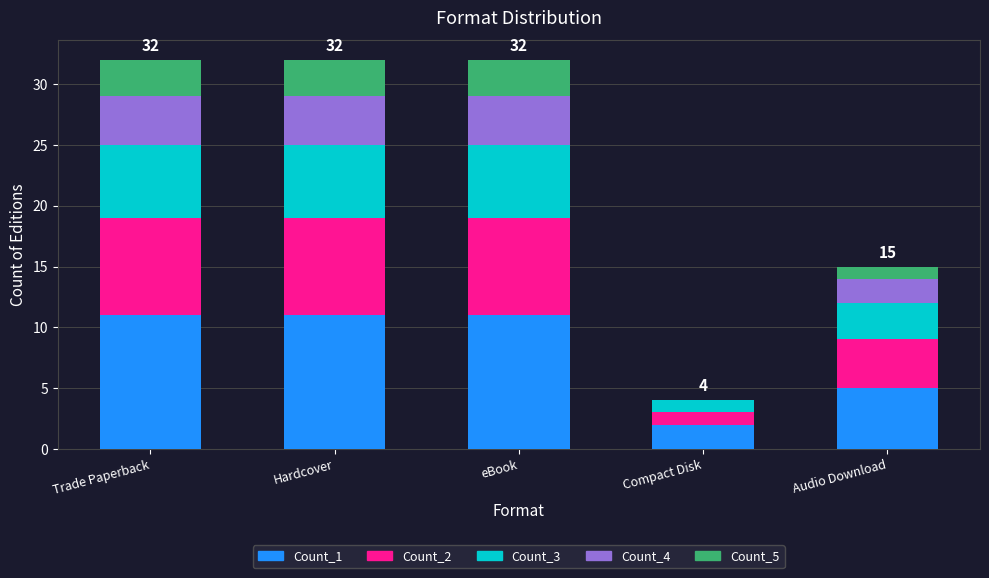

Reading right to left, list the values for the Count_1 series.

Audio Download=5	Compact Disk=2	eBook=11	Hardcover=11	Trade Paperback=11